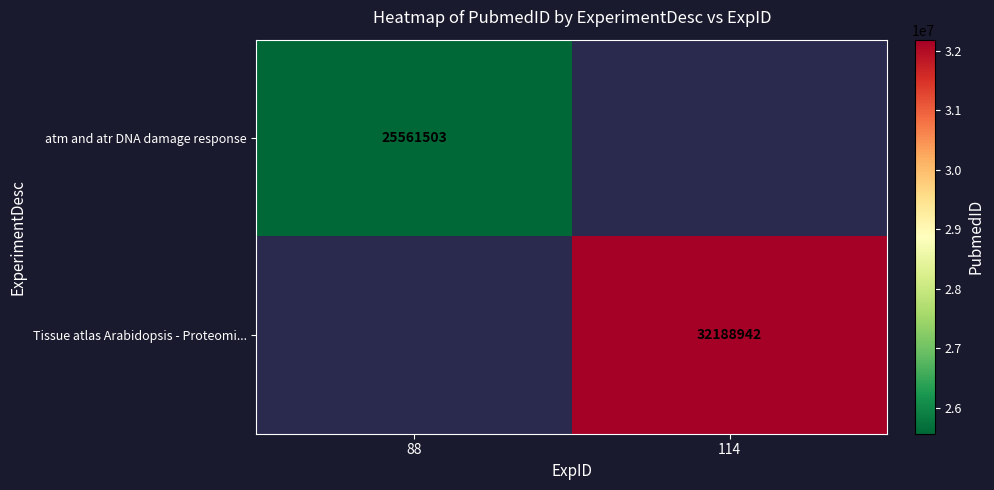

The Tissue atlas Arabidopsis - Proteomi... series shows 20054488.9 at 114. True or false?

False